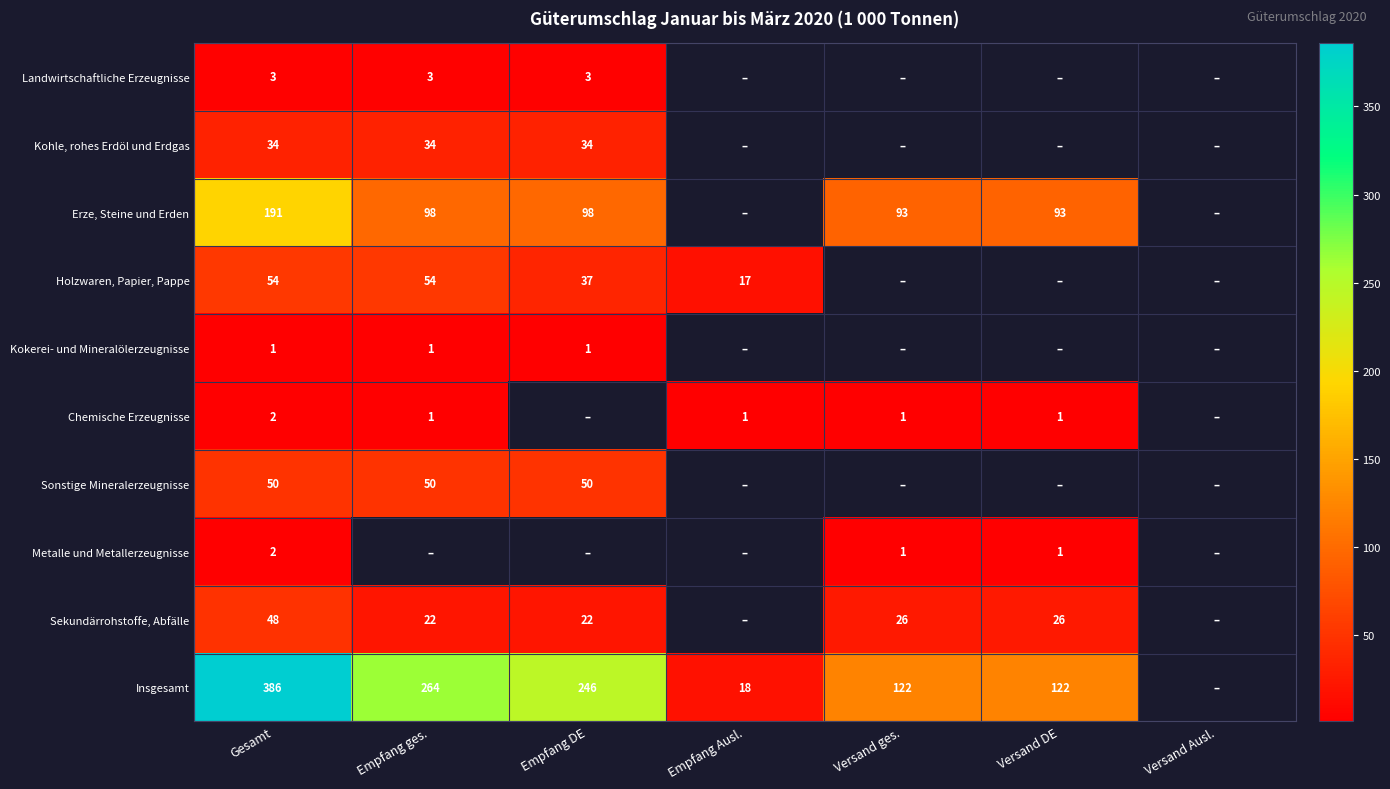

At how many categories does at least one series exceed 317?

1